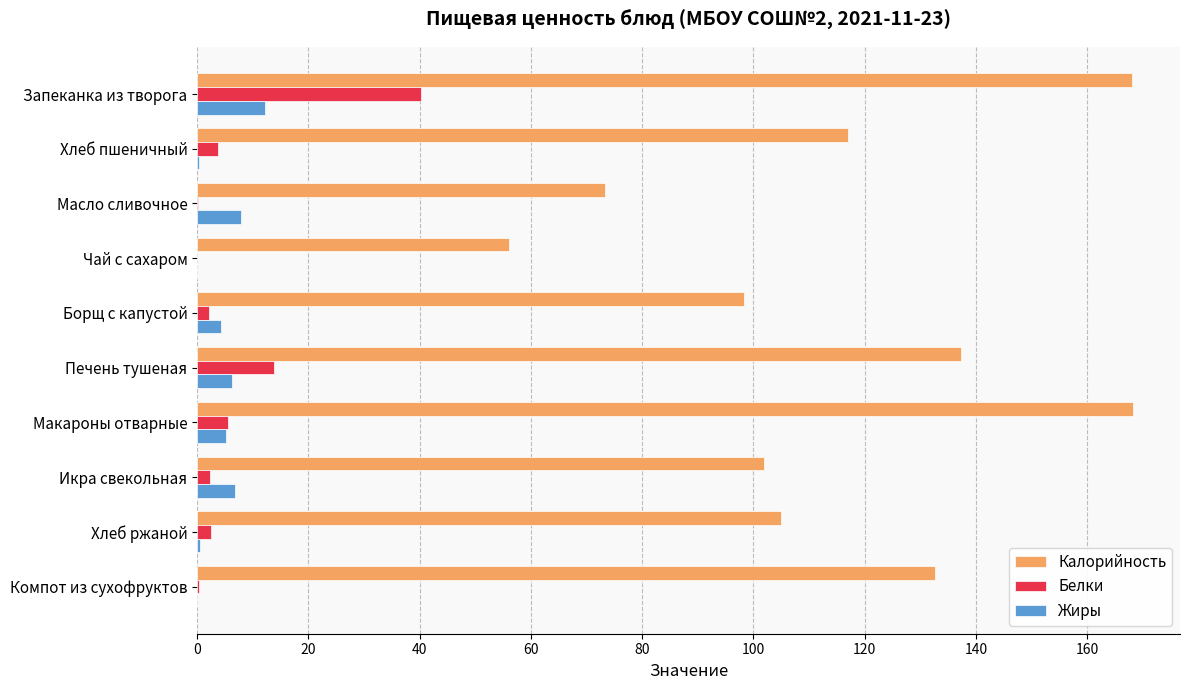

Where is Калорийность nearest to the value 112?

Хлеб пшеничный